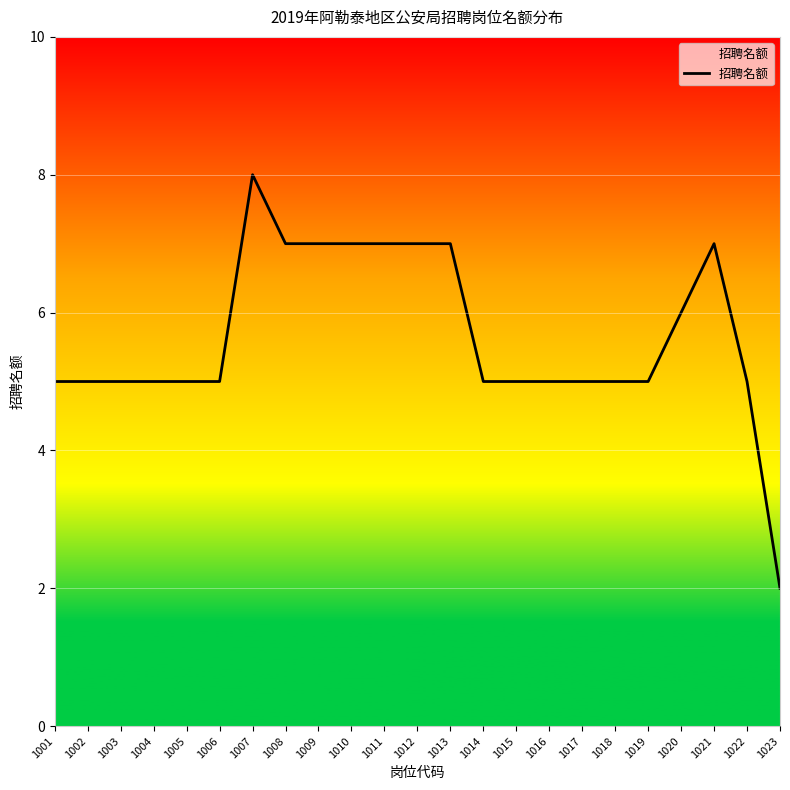

What is the change in value from 1002 to 1008?

+2